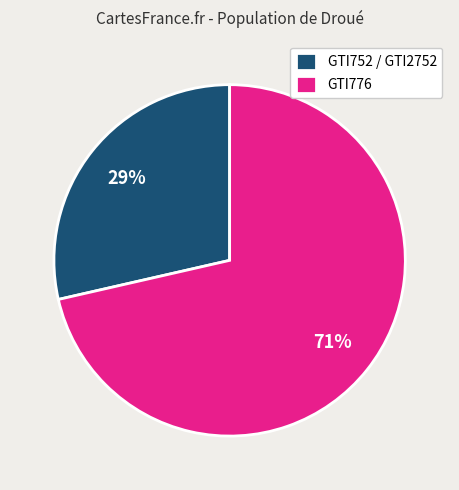

Rank the categories by value from lowest to highest.

GTI752 / GTI2752, GTI776